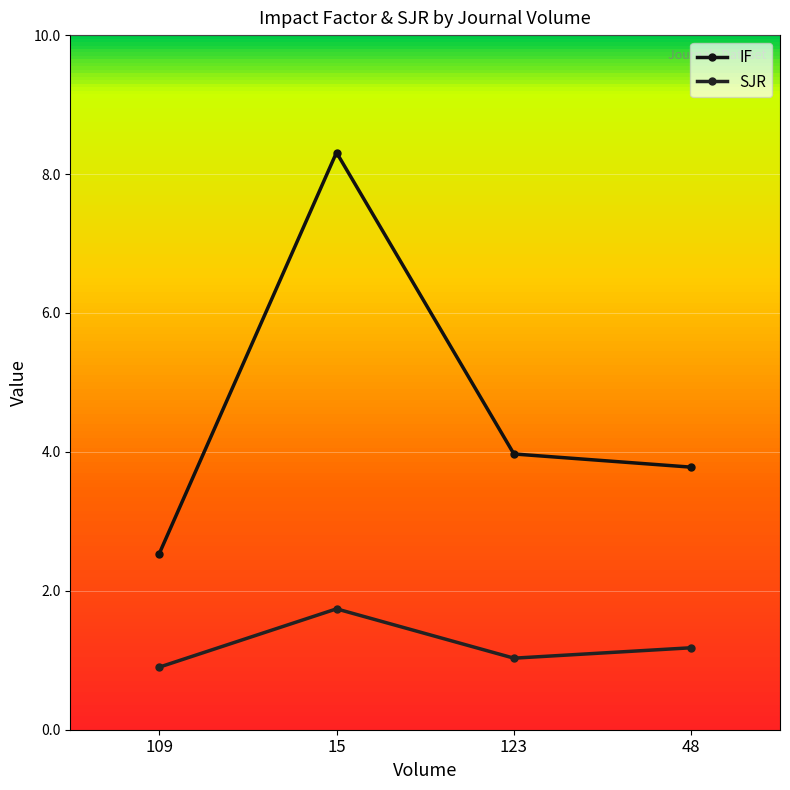

List the labels in order of IF value, smallest first.

109, 48, 123, 15